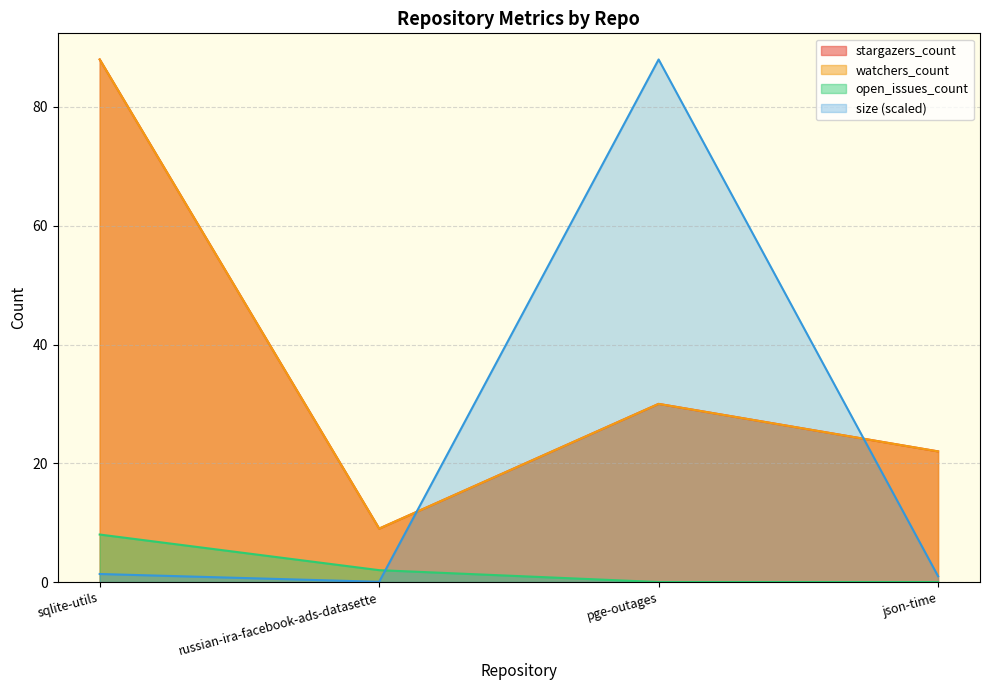

How many lines are shown in the chart?

4